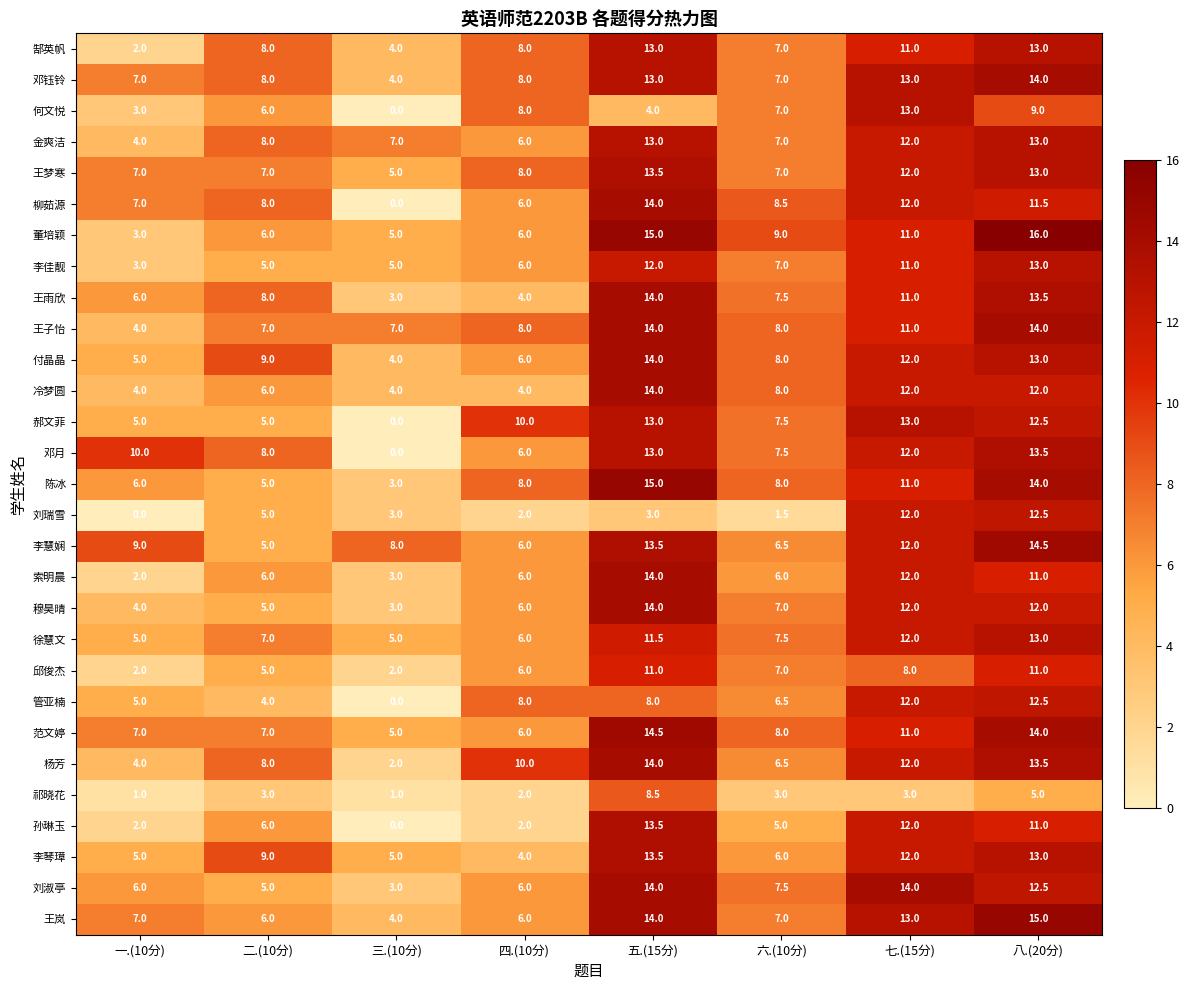

Which series changed the most between 四.(10分) and 六.(10分)?

冷梦圆